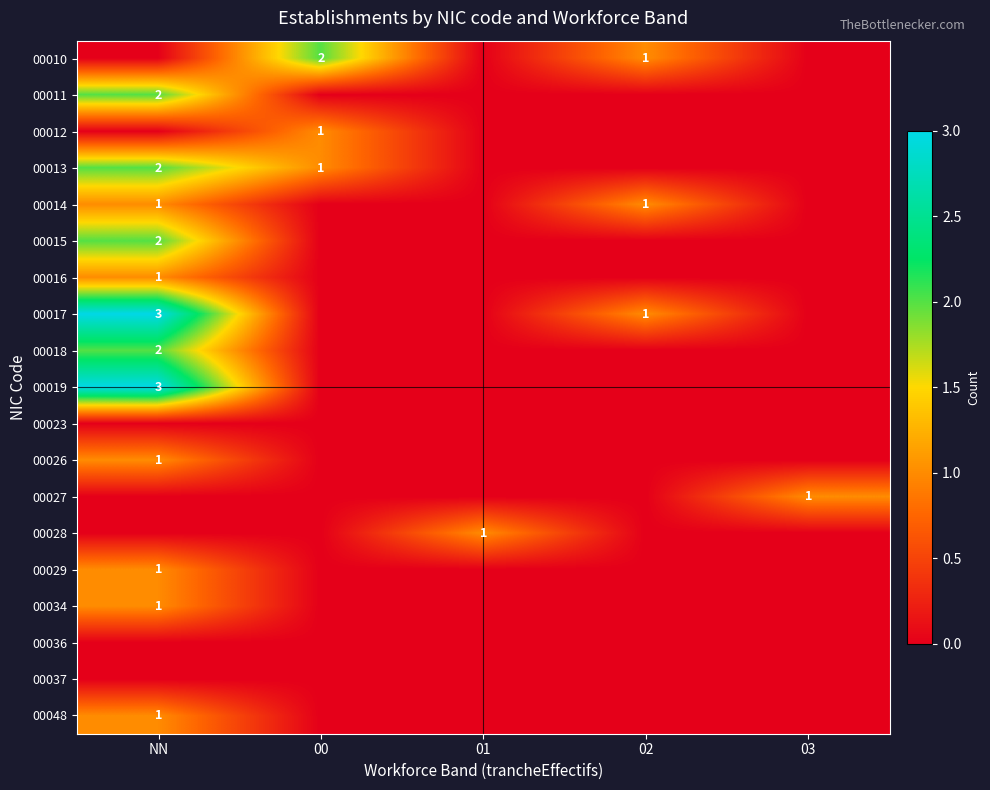

The 00014 series shows 0 at NN. True or false?

False